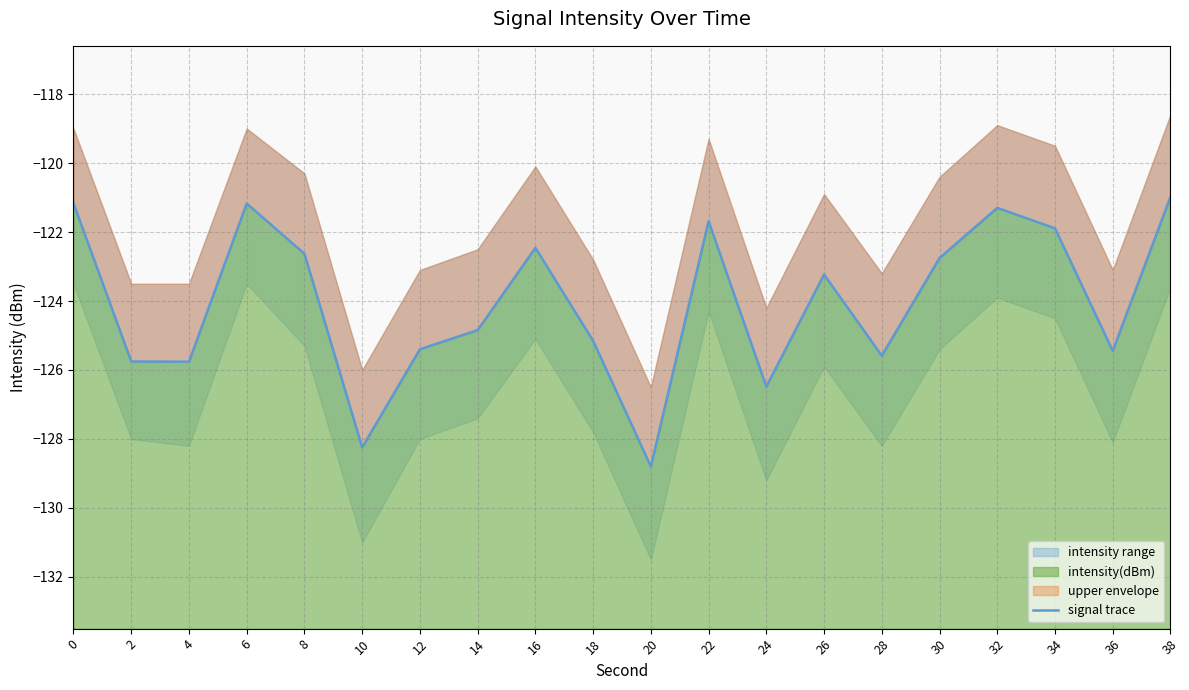

Reading left to right, transcribe all the data shown in this chart.

-121.2	-125.8	-125.8	-121.2	-122.6	-128.2	-125.4	-124.8	-122.5	-125.2	-128.8	-121.7	-126.5	-123.2	-125.6	-122.8	-121.3	-121.9	-125.4	-121.0